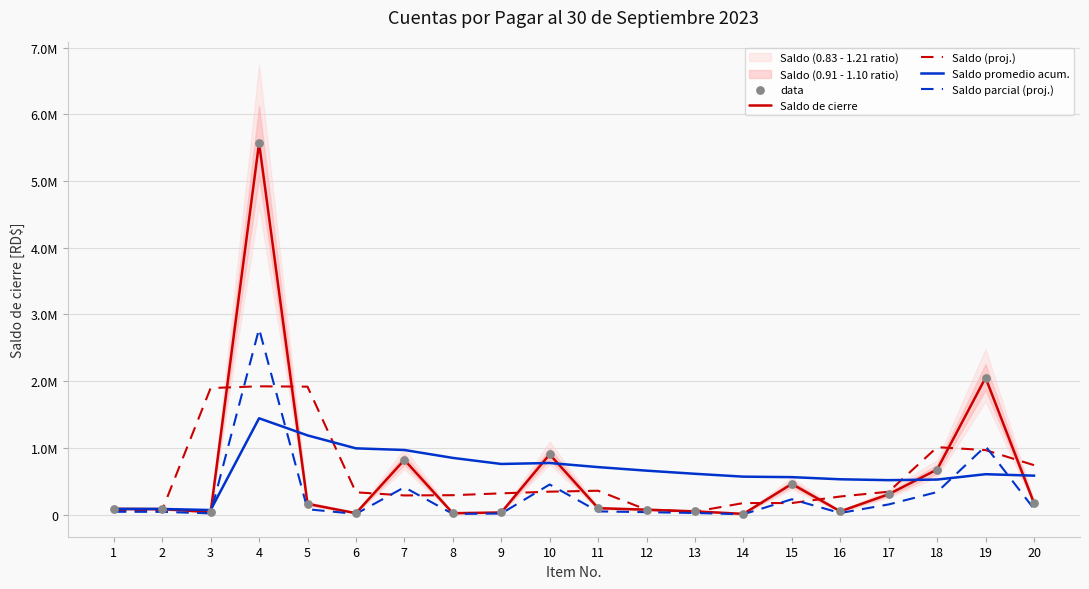

Which series contains the highest Y value?

Saldo de cierre